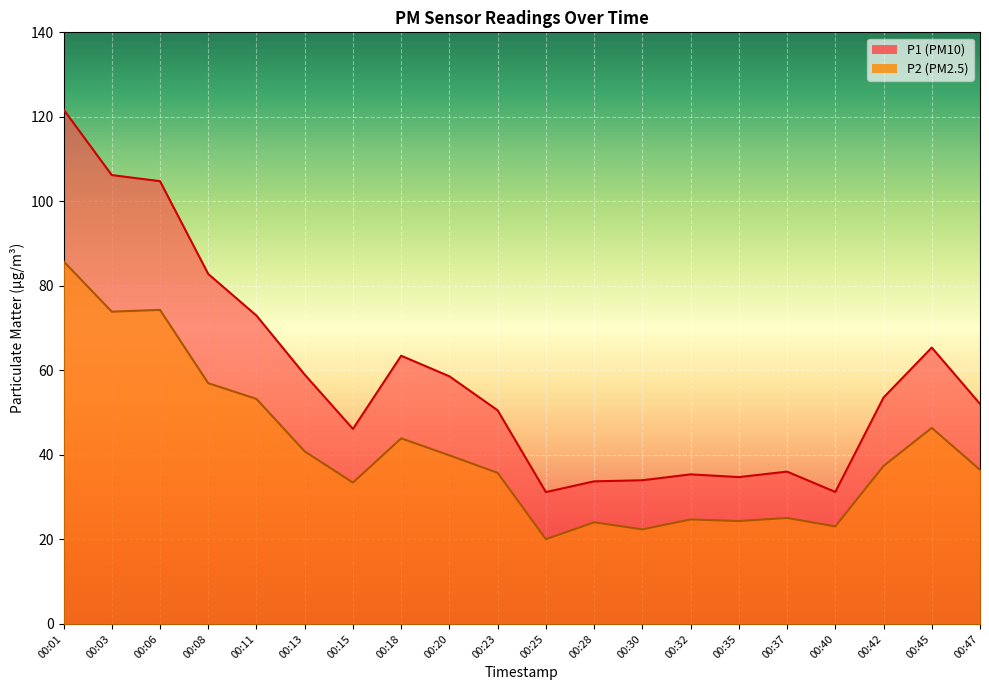

Which series has the widest spread of values?

P1